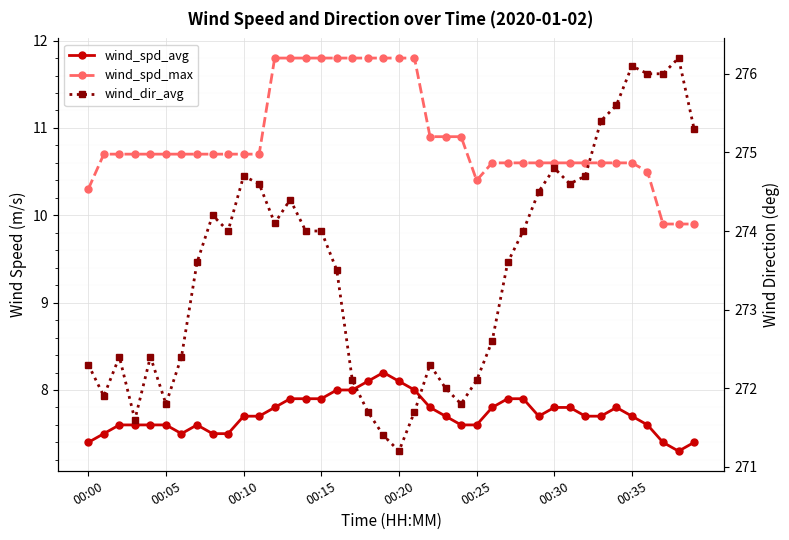

How many categories are shown in the chart?

40